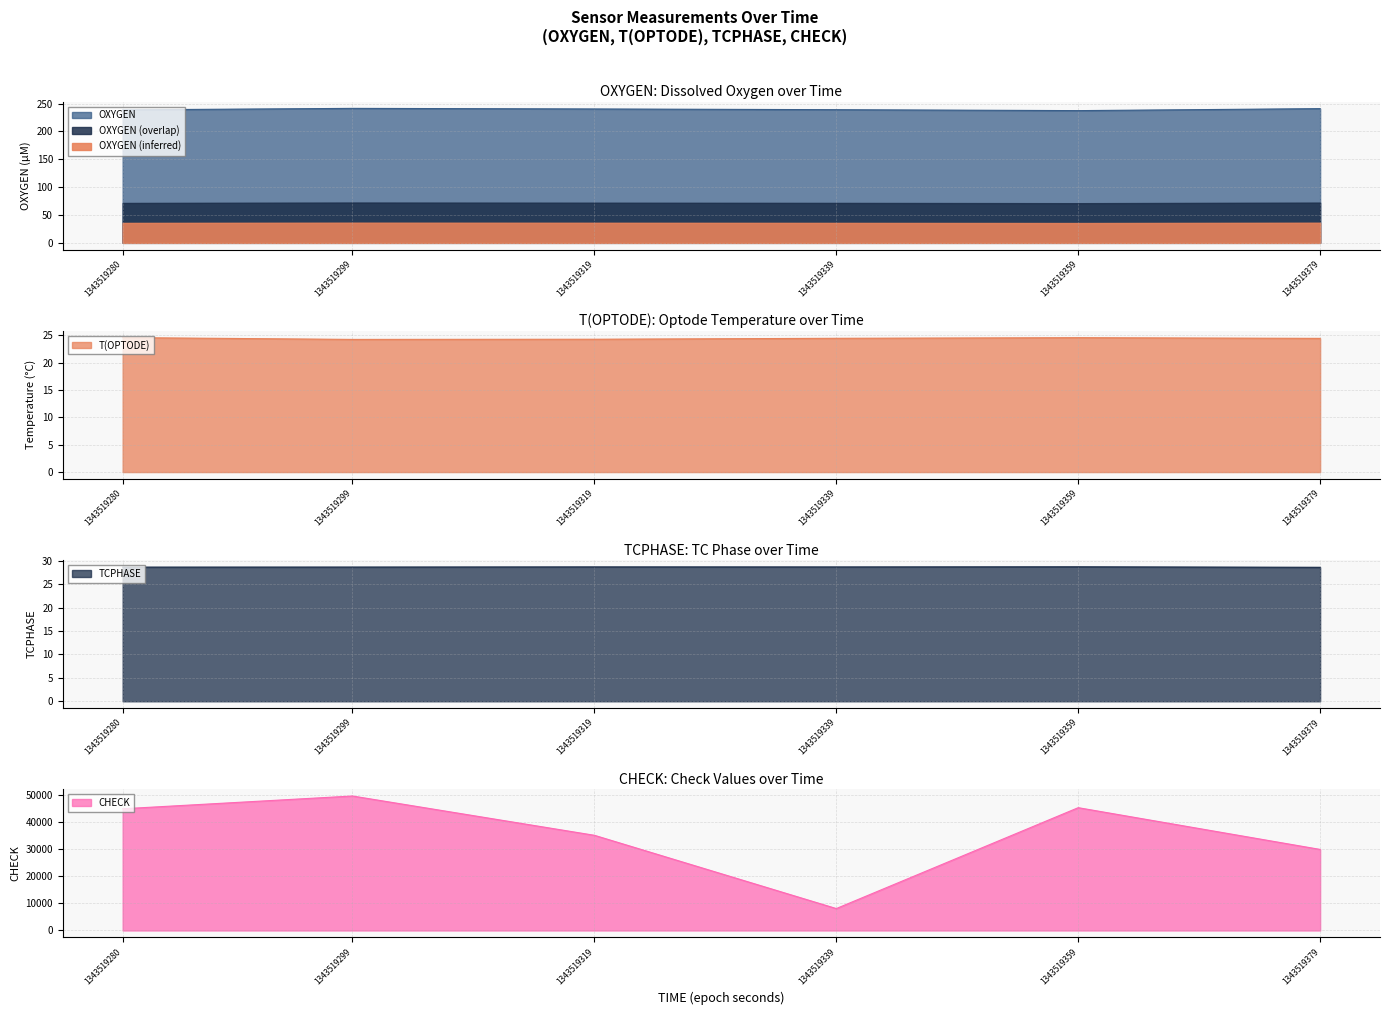

What is the difference between the OXYGEN values at 1343519299 and 1343519359?

4.0